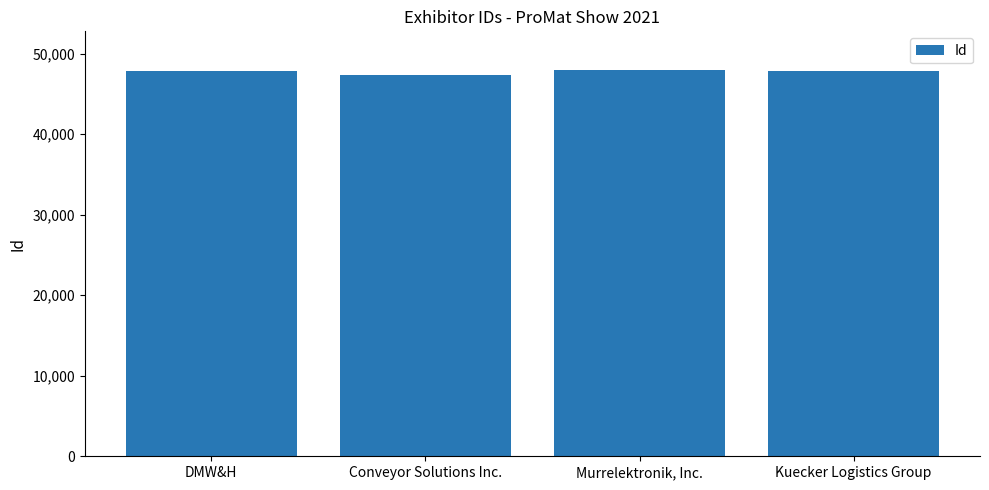

What is the label of the 3rd bar from the right?

Conveyor Solutions Inc.